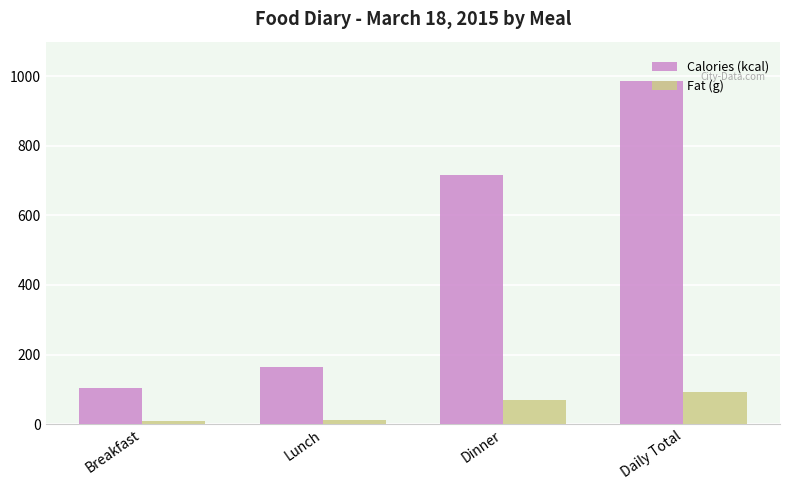

What is the difference between the Calories (kcal) values at Breakfast and Daily Total?

882.0